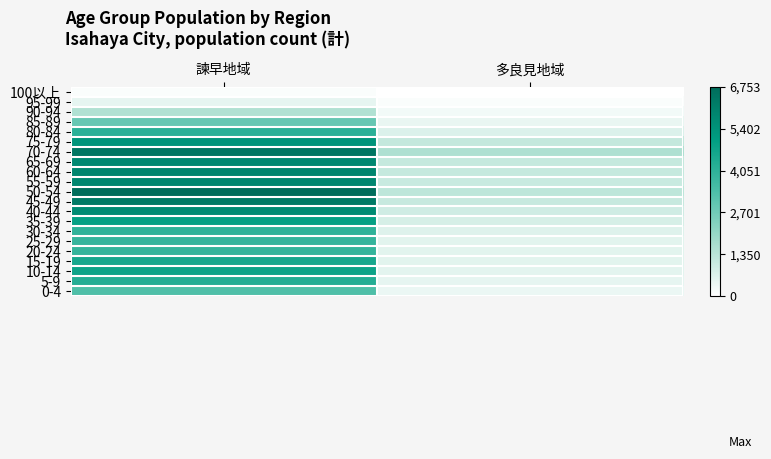

What is the maximum value shown in the chart?

6753